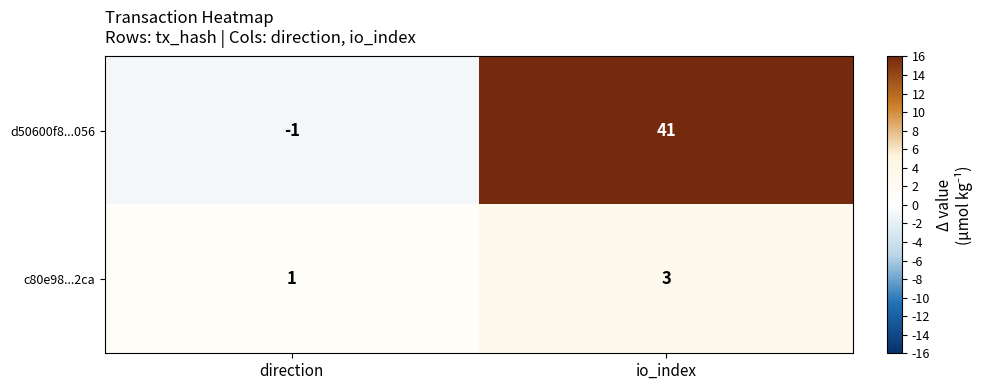

Reading right to left, transcribe all the data shown in this chart.

d50600f8...056: io_index=41	direction=-1
c80e98...2ca: io_index=3	direction=1